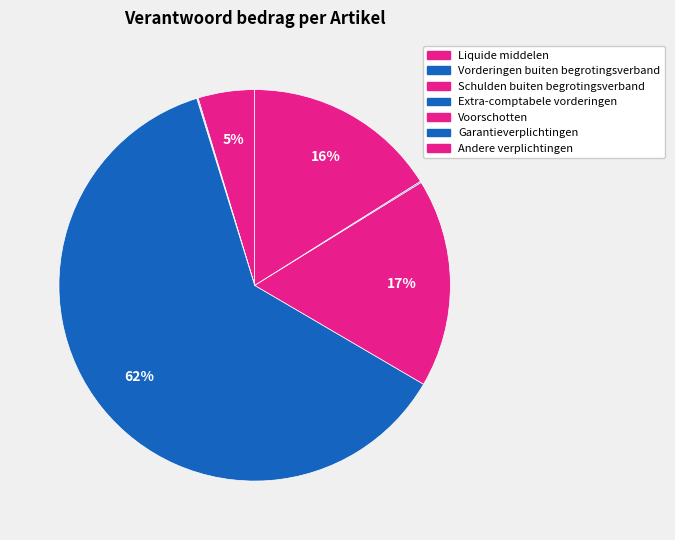

What percentage is the Liquide middelen slice, to the nearest percent?

5%